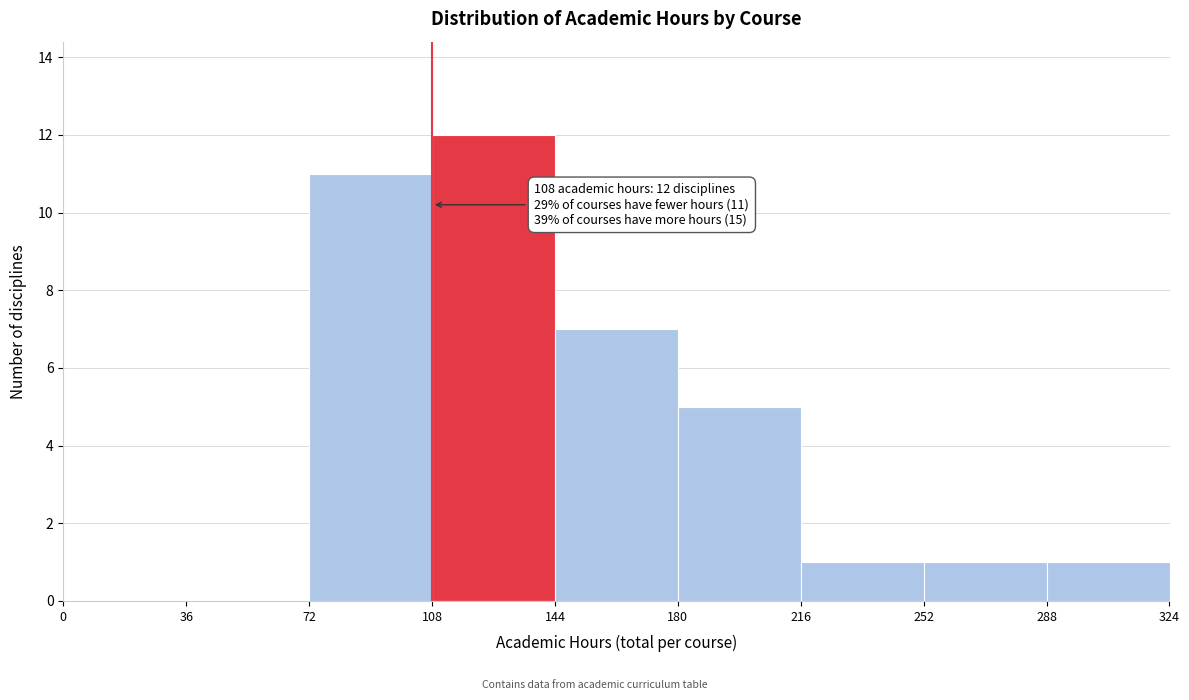

Over which range of the x-axis is the bar tallest?

108 to 144